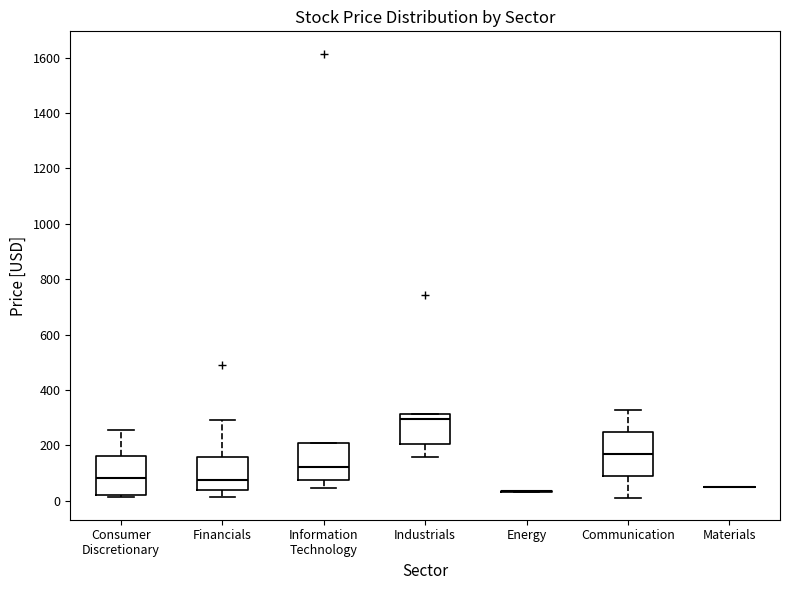

Where is the upper edge of the box for Consumer Discretionary on the y-axis? The values are not printed on the chart, so give them approximately, as read against the axis.

160